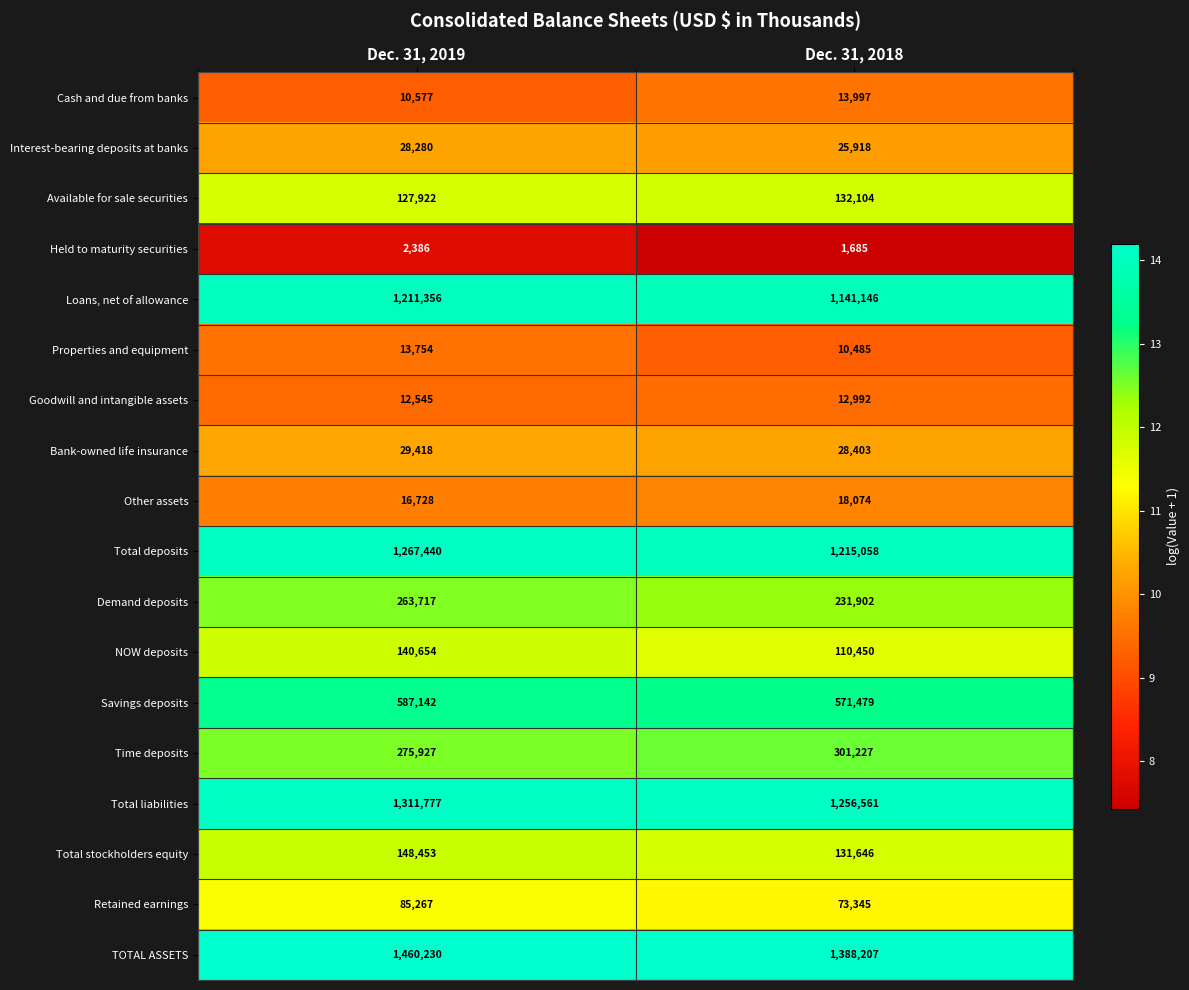

What is the spread (max minus min) of values at Dec. 31, 2018?

1386522